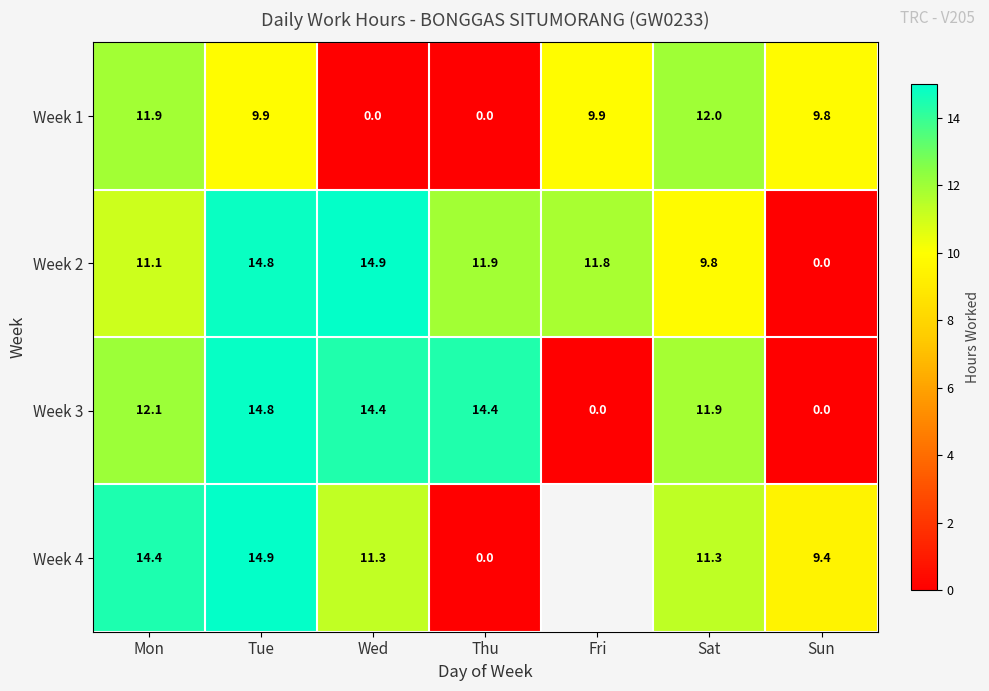

At which category is the sum across all series the highest?

Tue